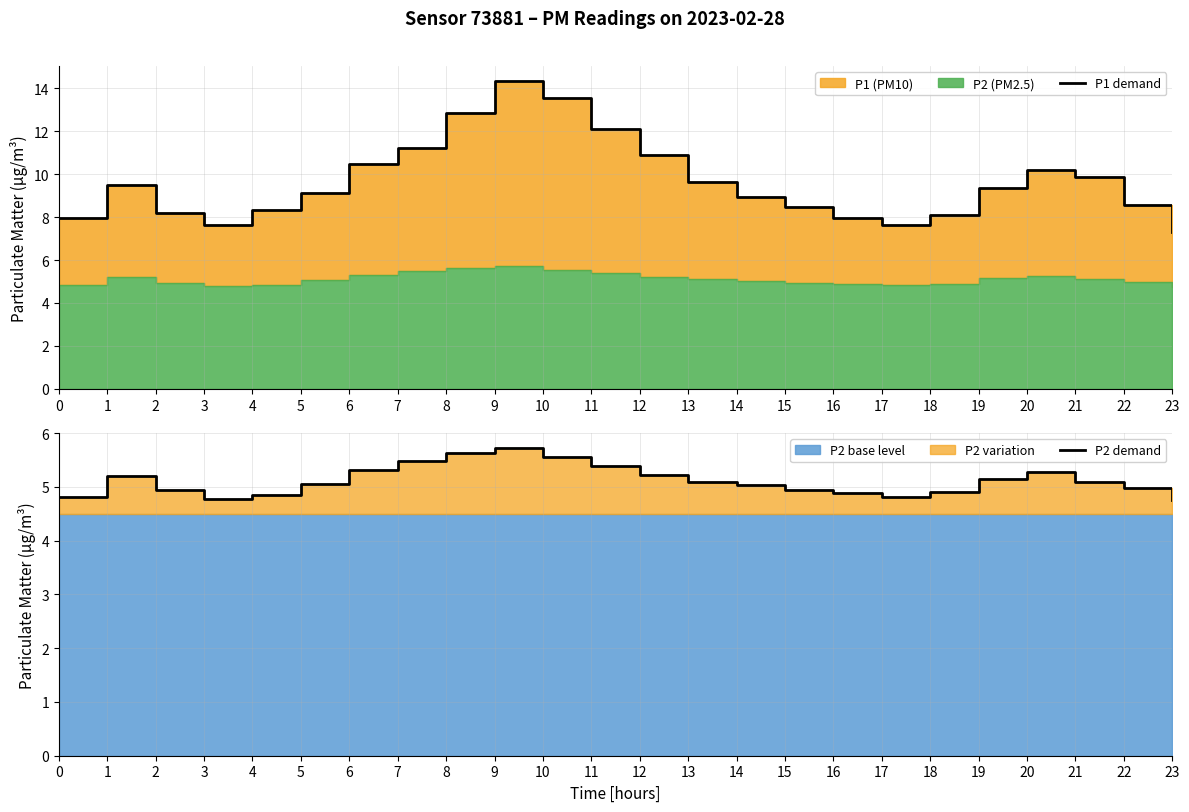

Is it true that P2 demand equals 1.7 at 7?

False